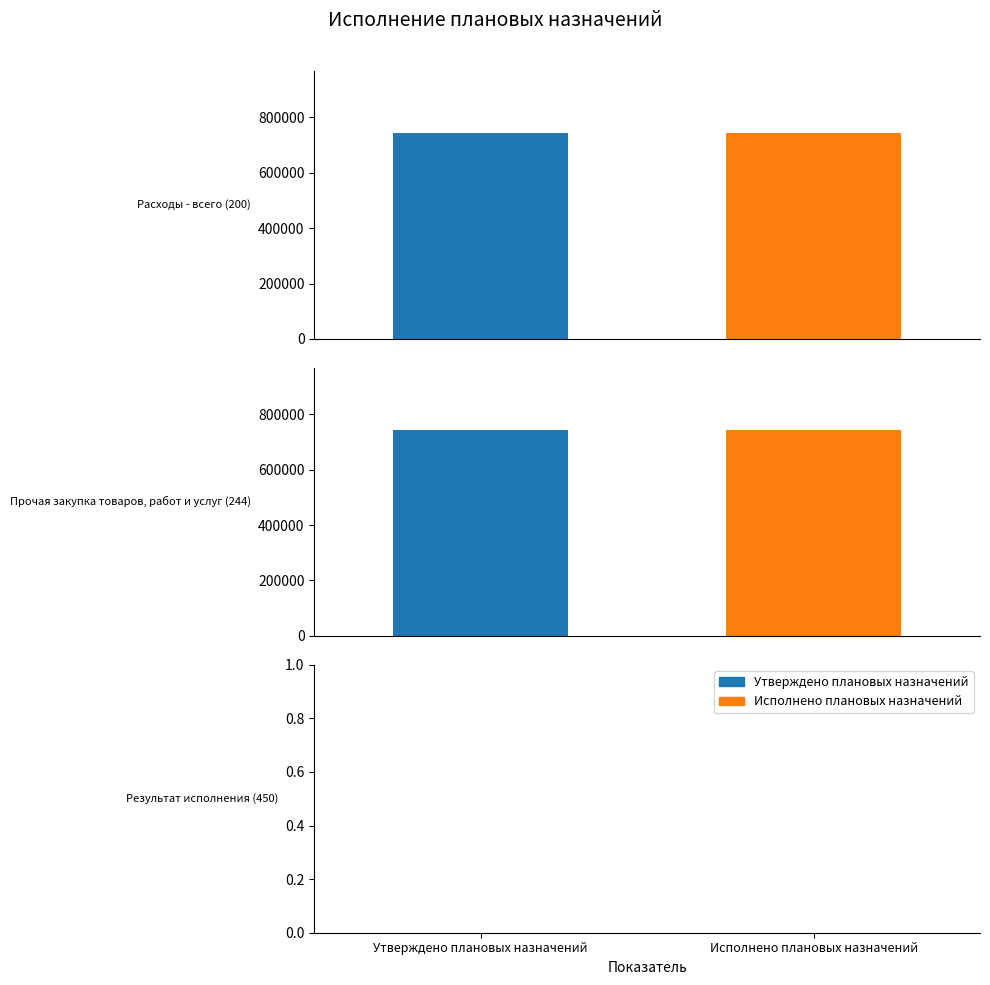

Rank the series by their maximum value, from lowest to highest.

Утверждено плановых назначений, Исполнено плановых назначений